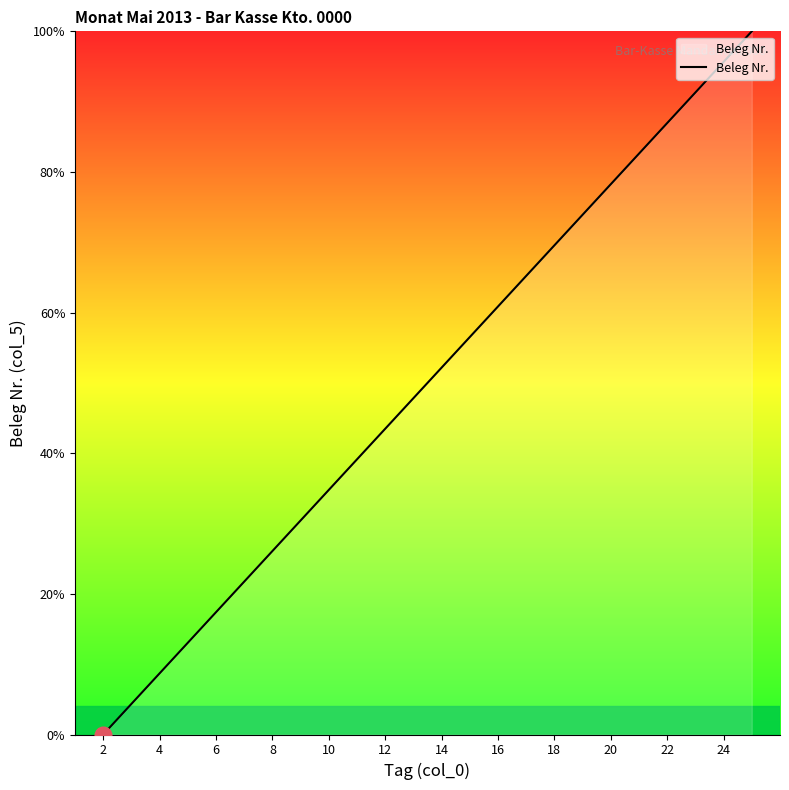

What is the greatest value displayed?

100.0